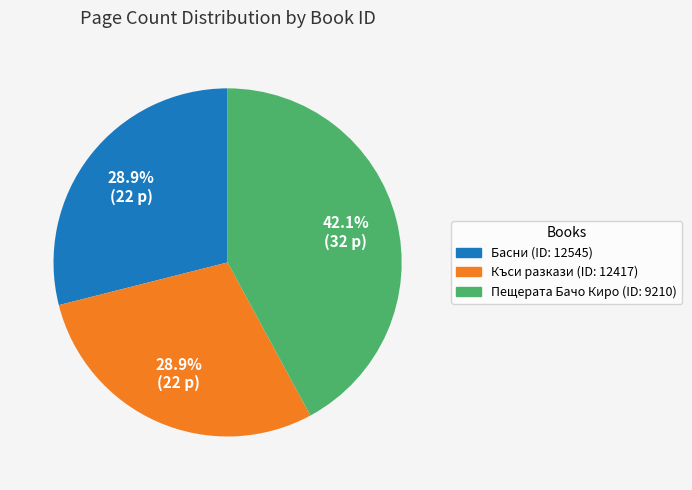

Is there a majority slice in this chart?

No